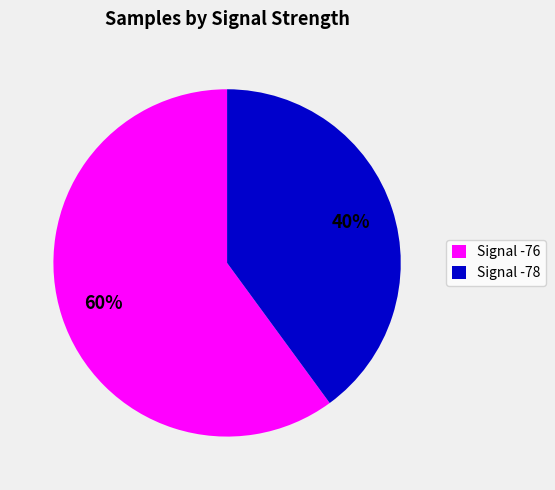

How many slices are in this pie chart?

2